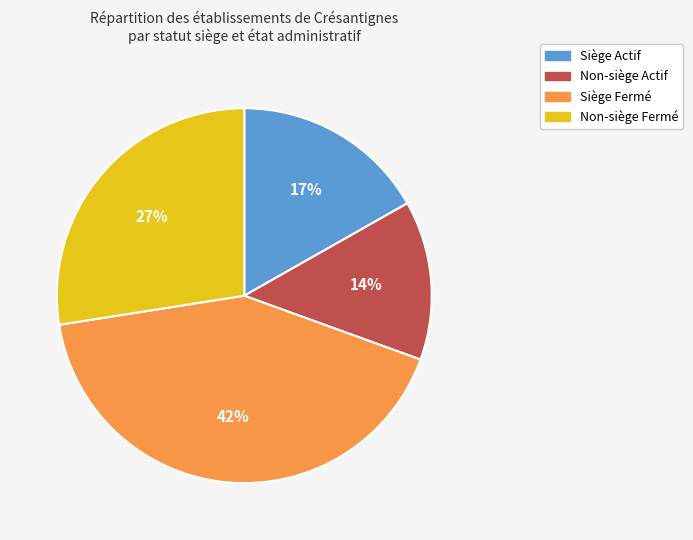

How many segments does this pie chart have?

4